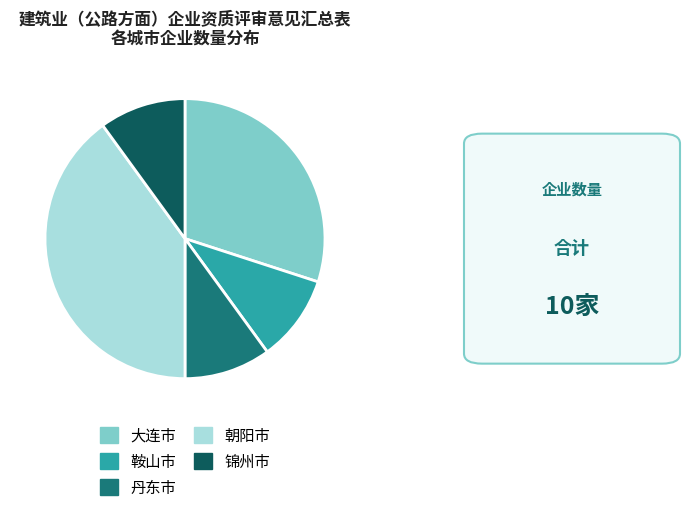

The 鞍山市 slice represents 10% of the pie. True or false?

True